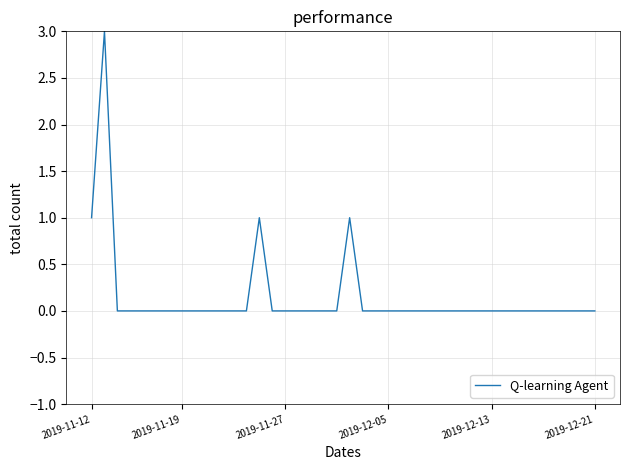

What is the maximum value shown in the chart?

3